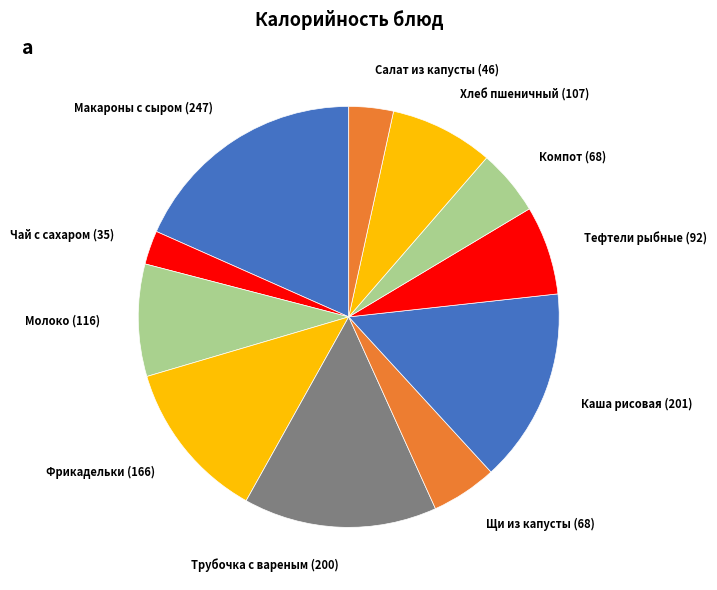

Between Молоко and Макароны с сыром, which is larger?

Макароны с сыром